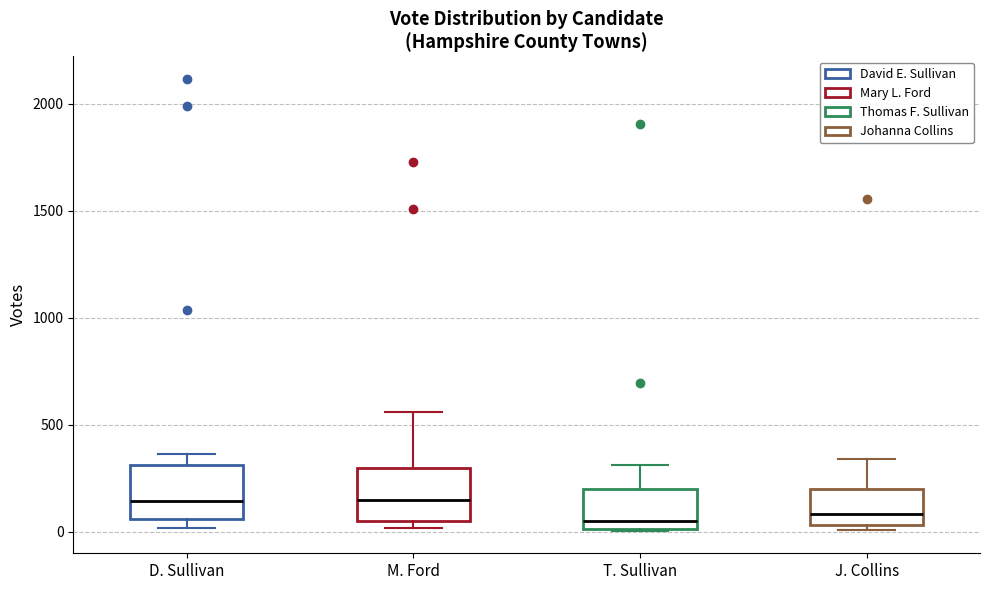

Reading left to right, read every box against the y-axis: the position of its median line, the range the box covers, and the ends of its whiskers. The values are not printed on the chart, so give them approximately, as read against the axis.

D. Sullivan: median 150, box 50 to 300, whiskers 0 to 350
M. Ford: median 150, box 50 to 300, whiskers 0 to 550
T. Sullivan: median 50, box 0 to 200, whiskers 0 to 300
J. Collins: median 100, box 50 to 200, whiskers 0 to 350